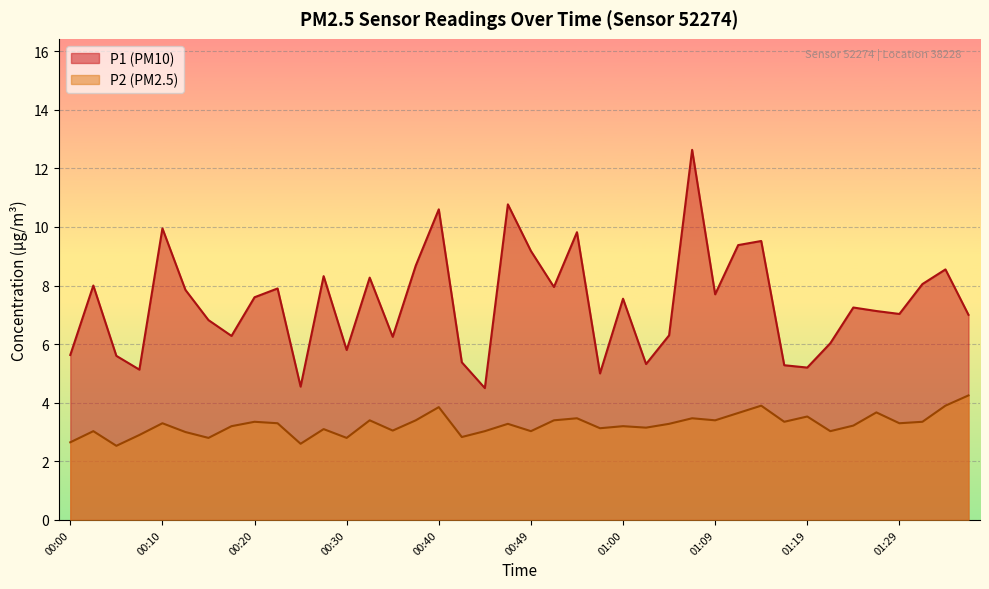

What is the label of the 1st point from the left?

00:00